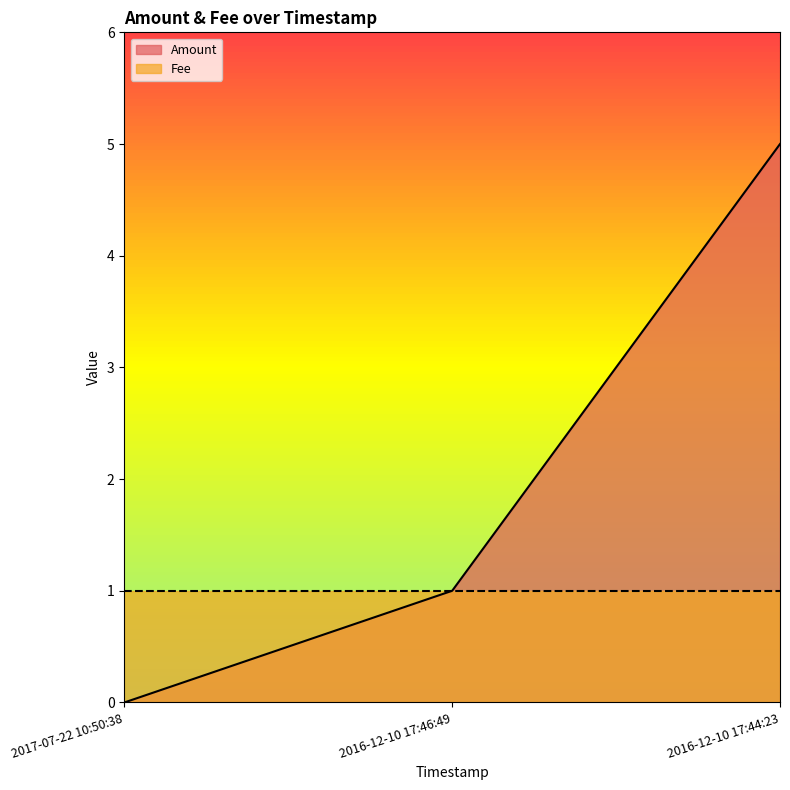

What position from the right is 2017-07-22 10:50:38?

3